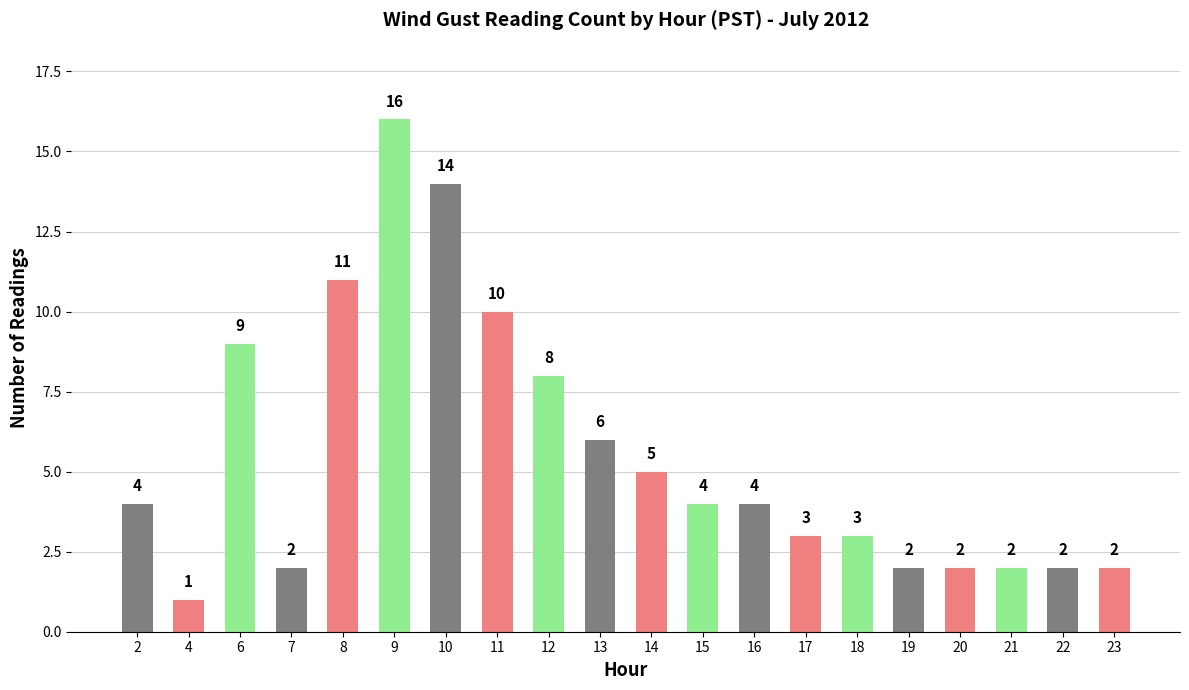

What is the change in value from 4 to 14?

+4